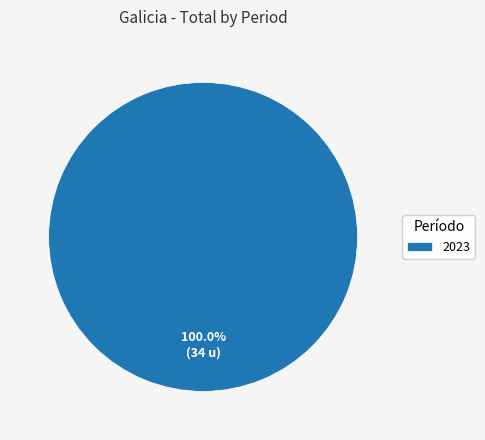

Count the number of slices in the pie.

1